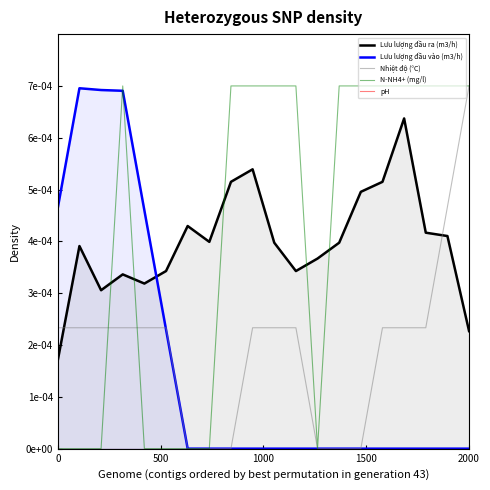

Which series has the largest total across all categories?

N-NH4+ (mg/l)